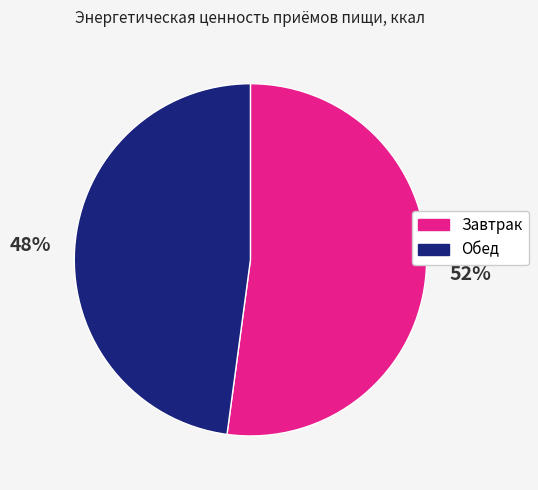

Is it true that Обед is 48% of the pie?

True